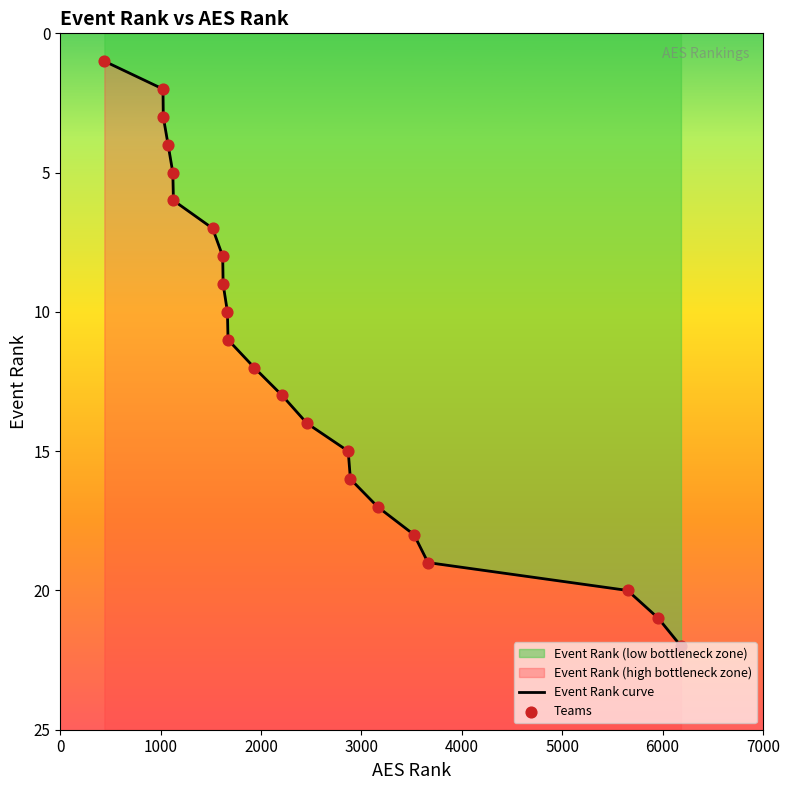

Is the value of Event Rank curve at 1000 greater than the value of Teams at 4000?

No